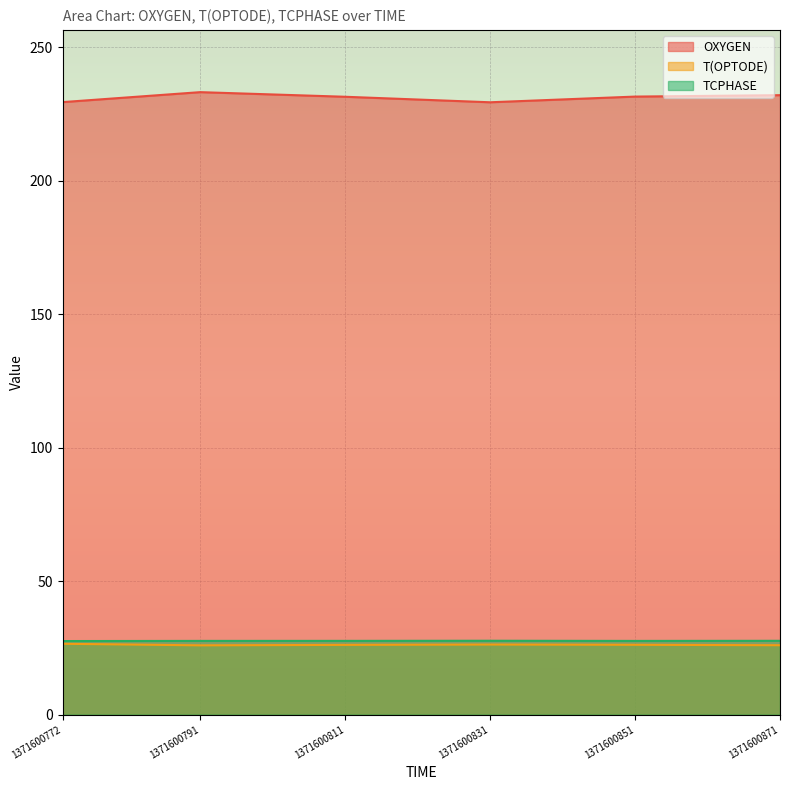

What value does the TCPHASE series have at 1371600871?

27.7